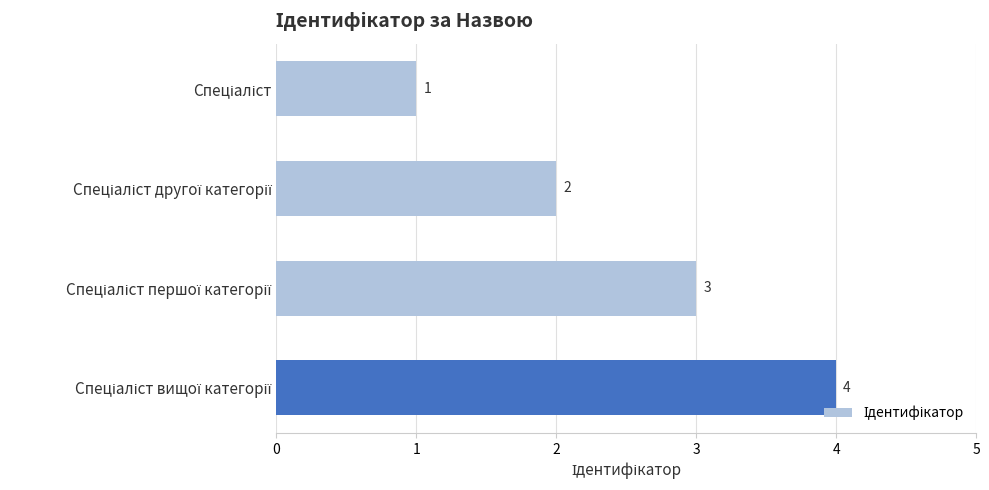

How many values are between 2 and 4?

3